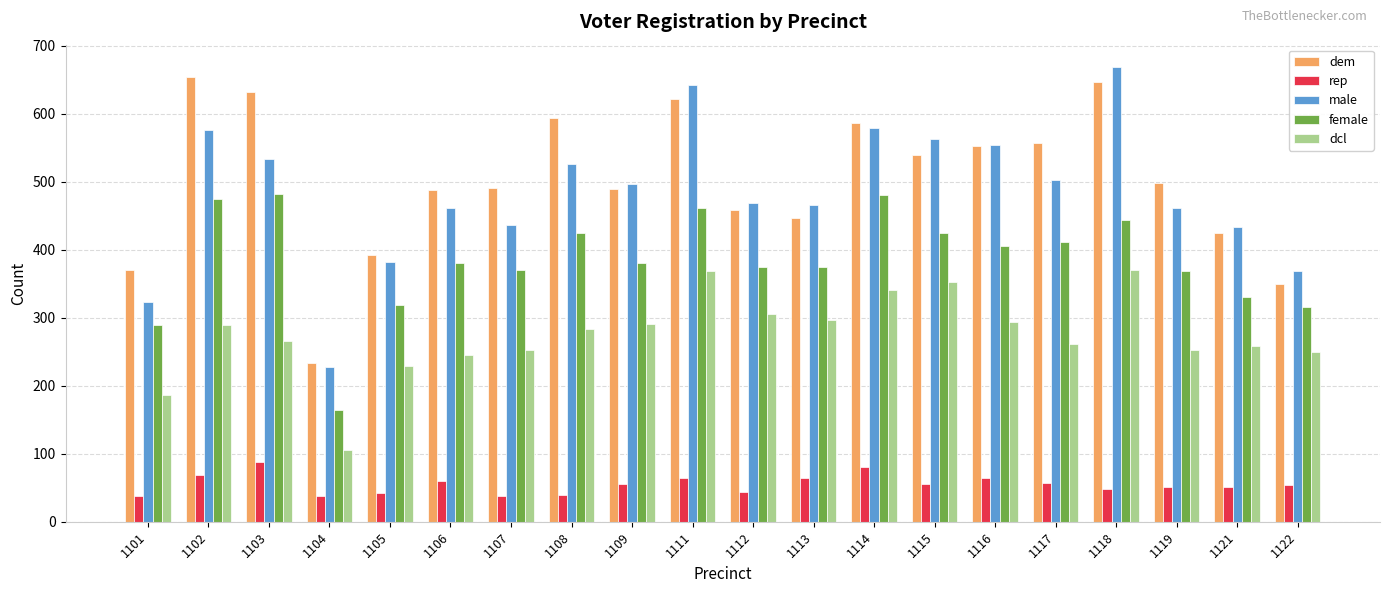

What is the total value across all series at 1108?

1868